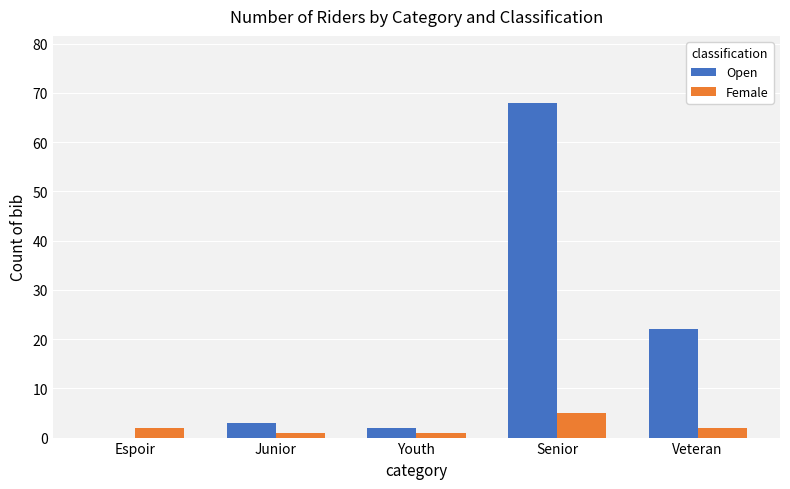

How many data points does each series have?

5